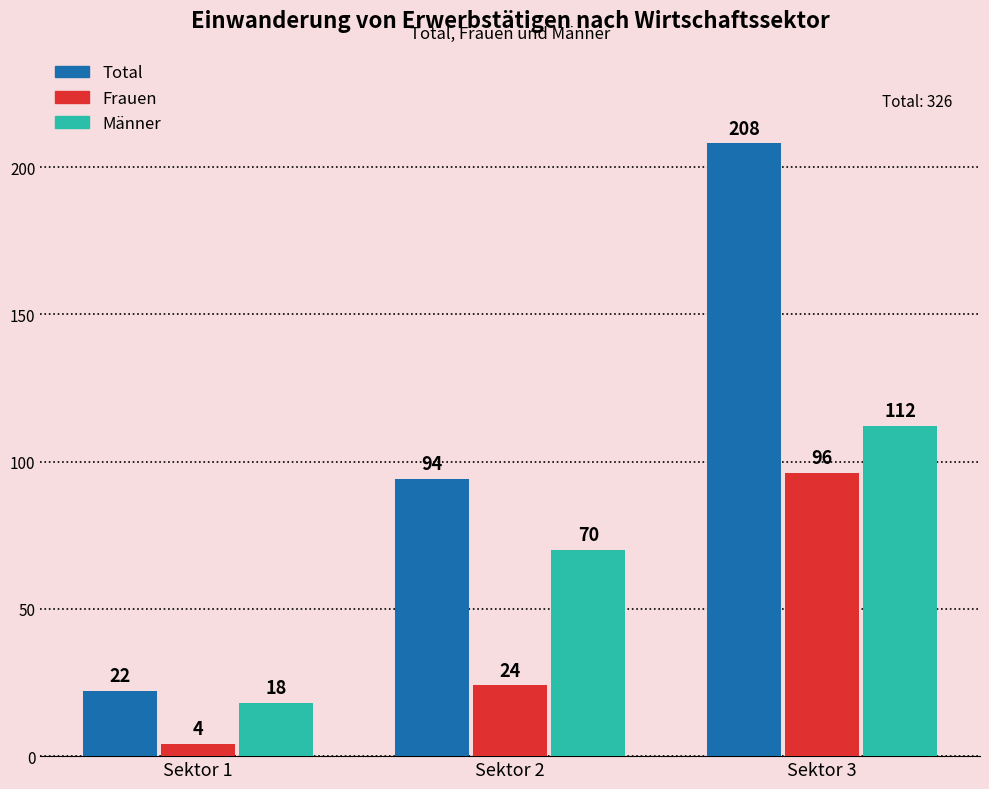

What is the total value across all series at Sektor 3?

416